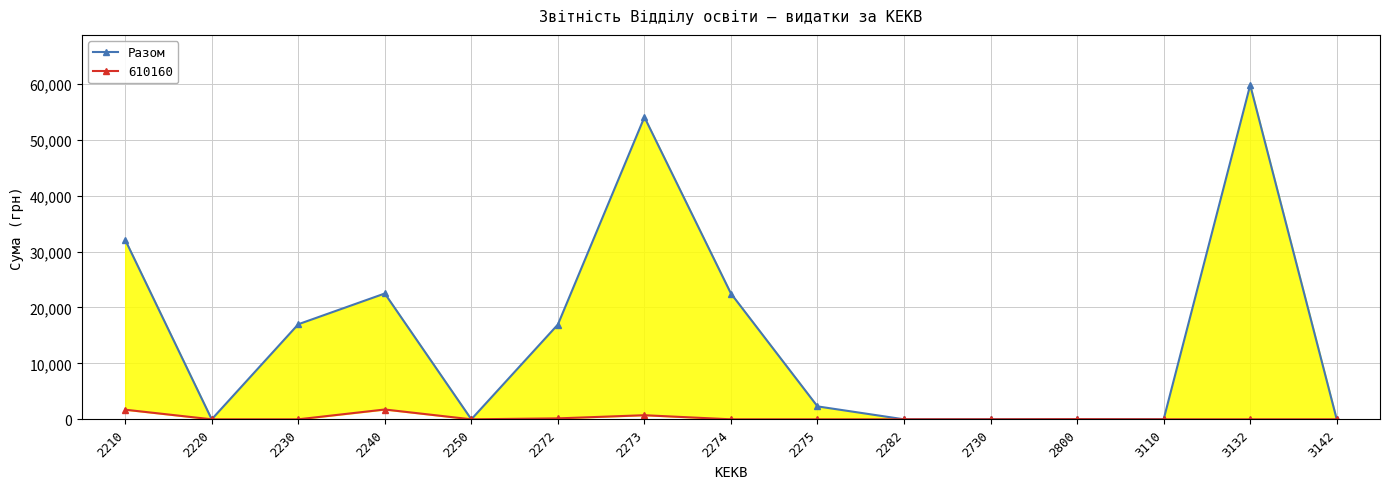

What is the maximum value shown in the chart?

59766.0